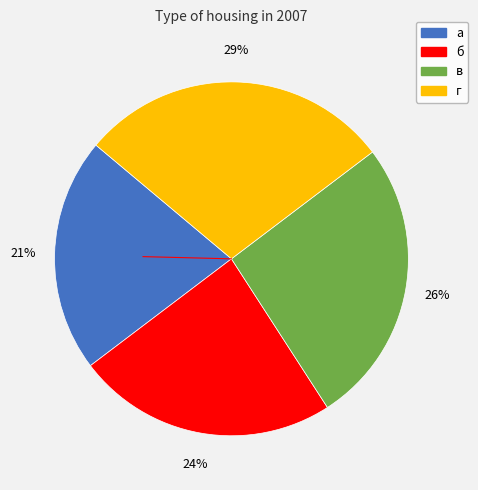

How many slices are in this pie chart?

4